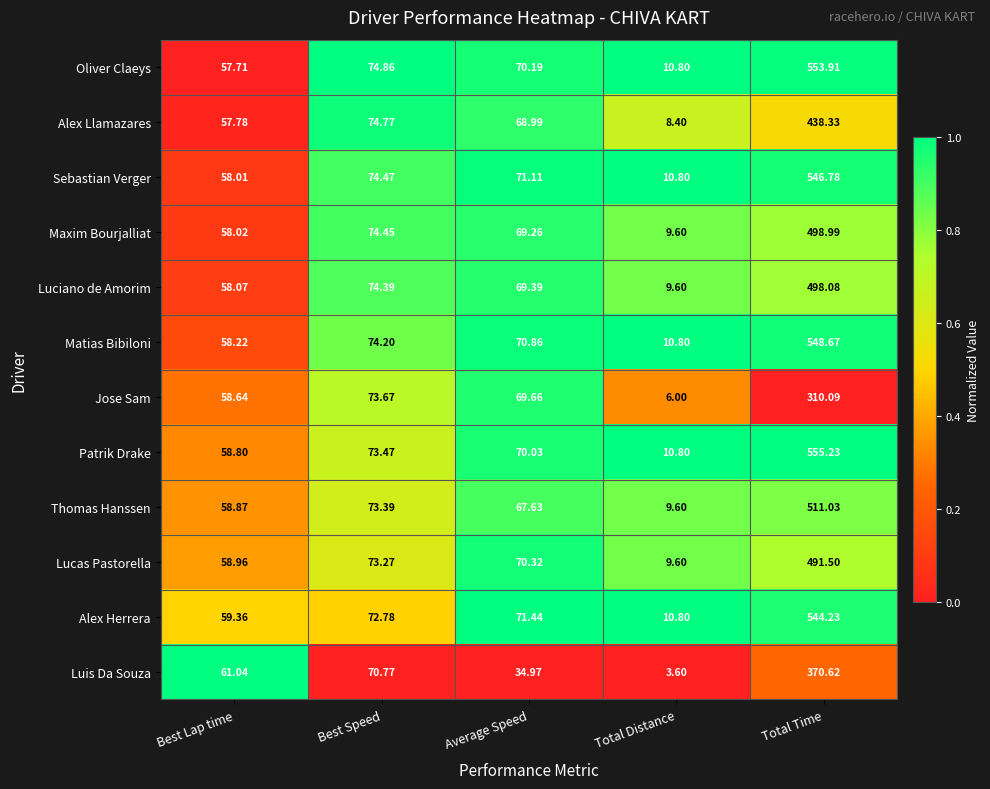

Which category has the highest value in the Jose Sam series?

Total Time